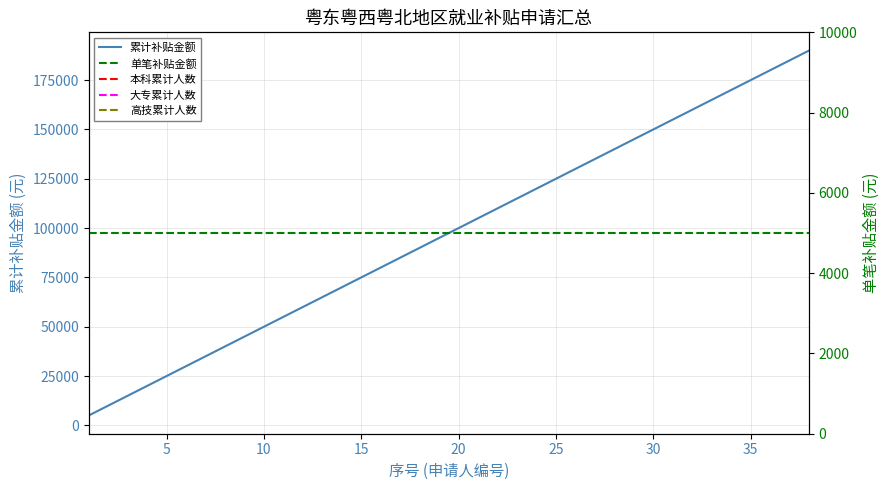

Is this an area chart (filled region under the line)?

No